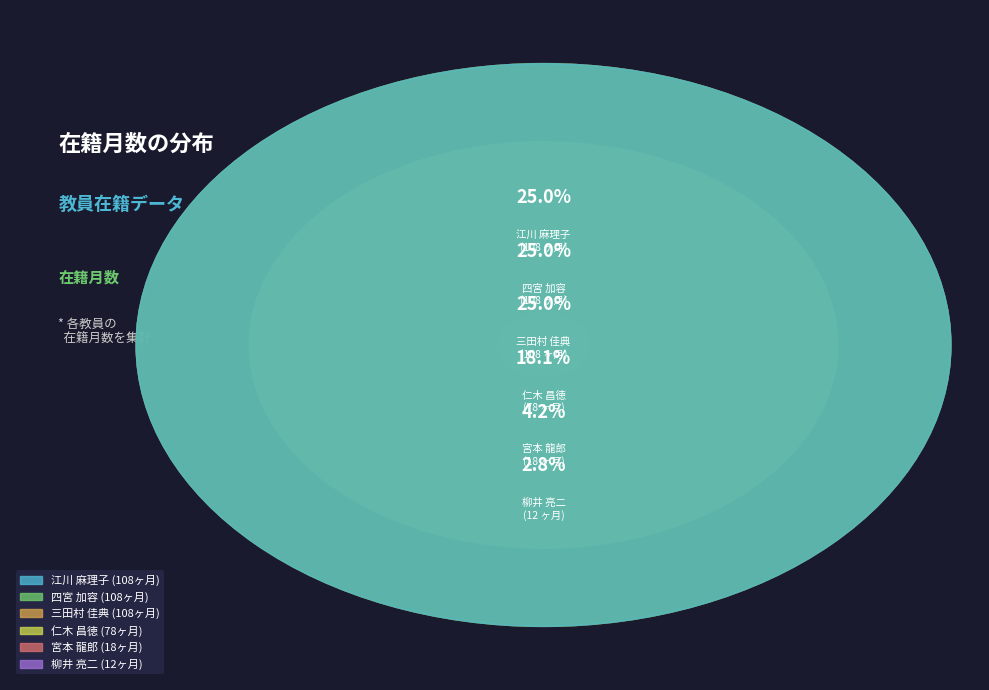

How many segments does this pie chart have?

6